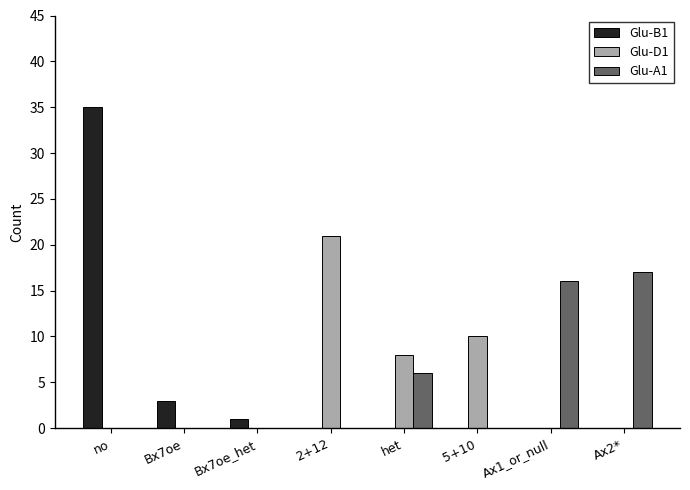

What is the average value of the Glu-A1 series?

5